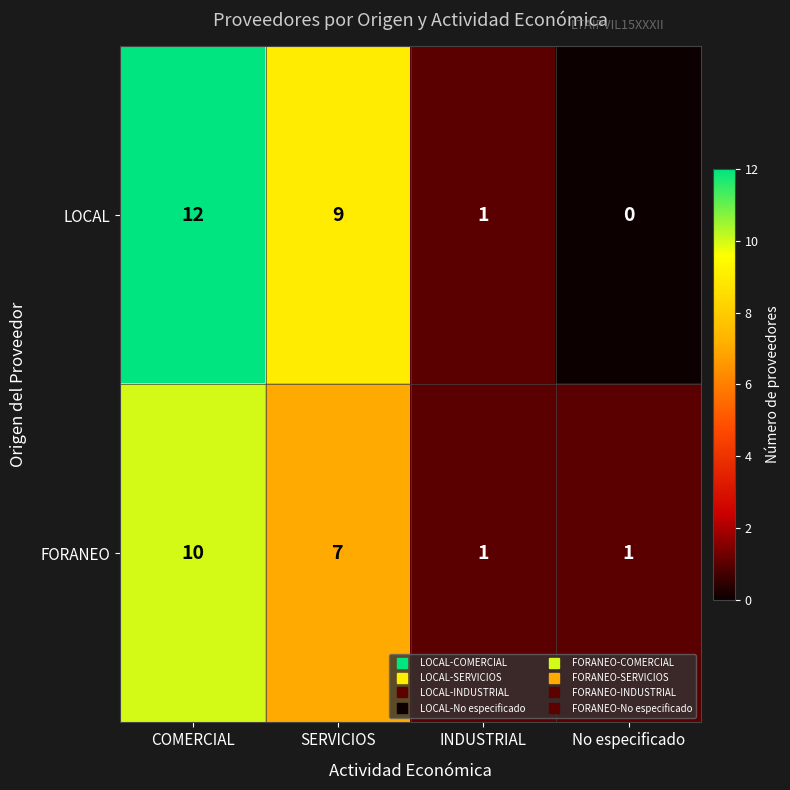

Where does the LOCAL series first go above 9?

COMERCIAL